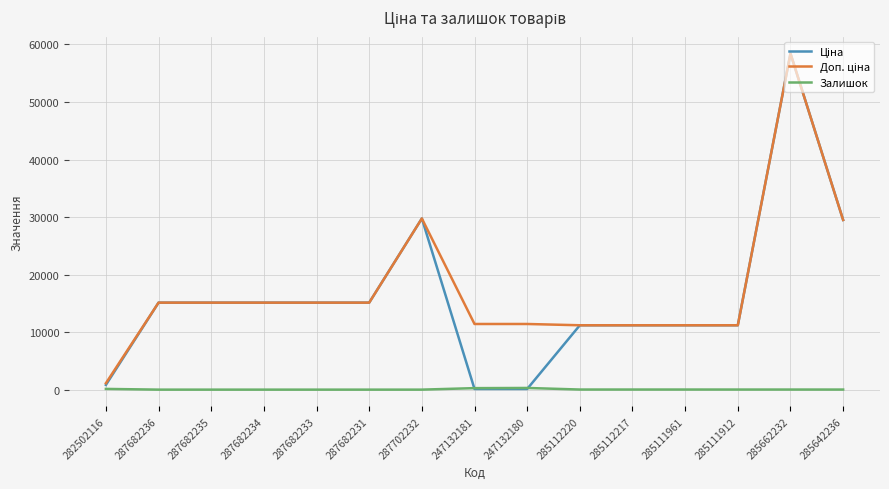

Which label corresponds to the largest value in the chart?

285662232